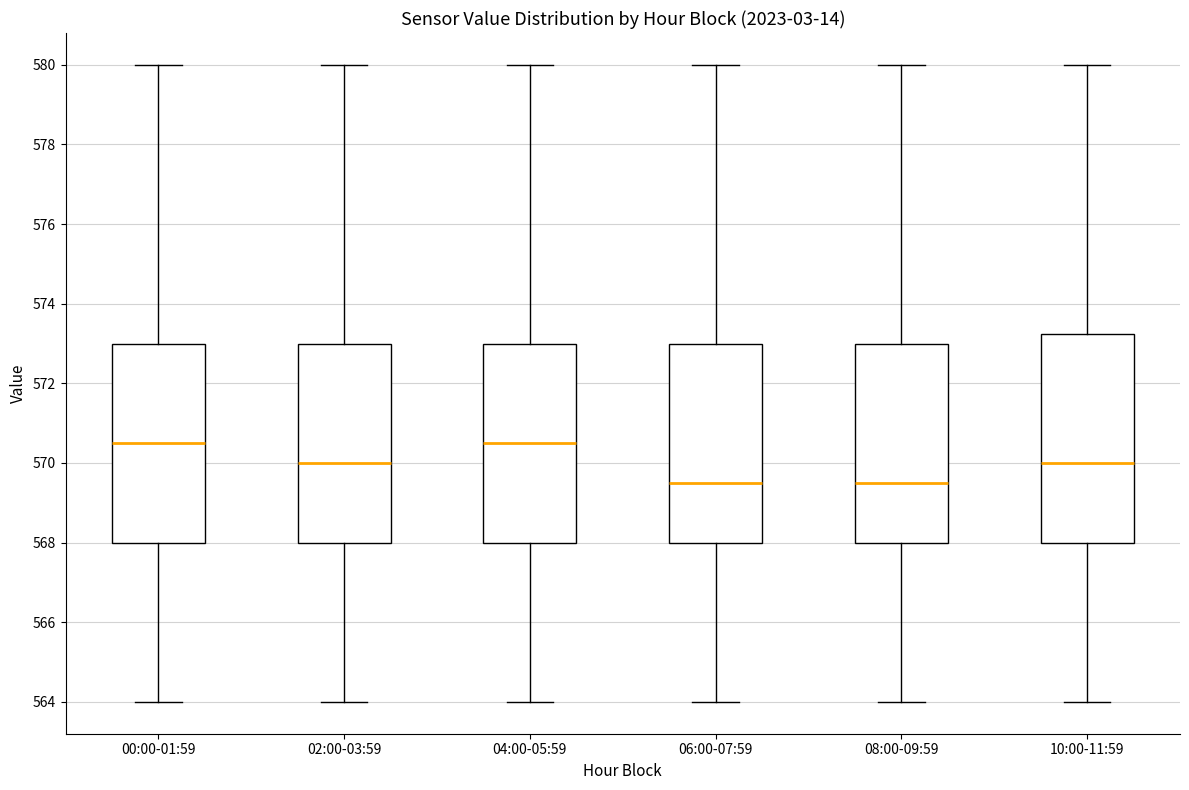

Where is the lower edge of the box for 04:00-05:59 on the y-axis? The values are not printed on the chart, so give them approximately, as read against the axis.

568.0